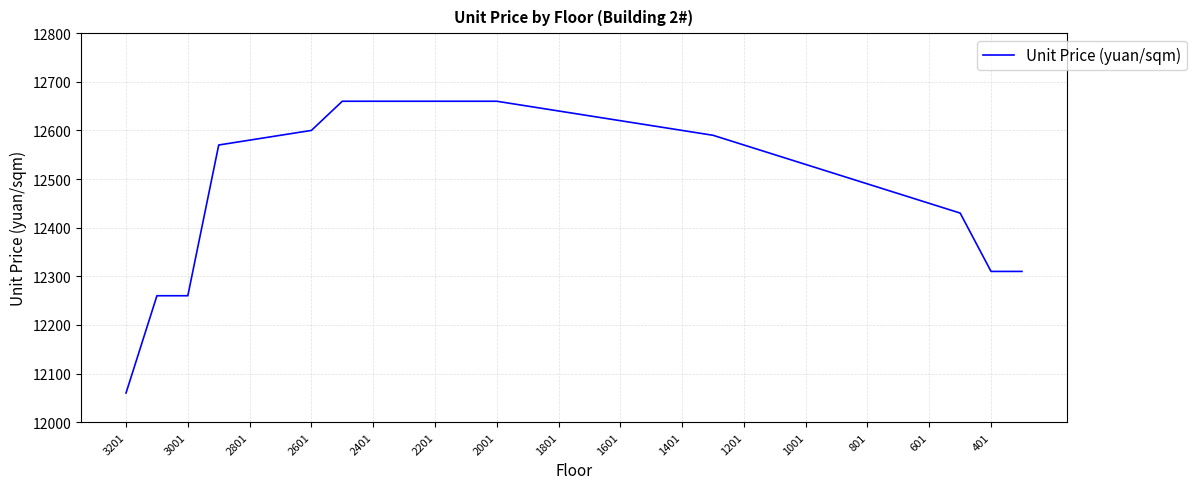

Reading right to left, transcribe all the data shown in this chart.

12310	12310	12430	12450	12470	12490	12510	12530	12550	12570	12590	12600	12610	12620	12630	12640	12650	12660	12660	12660	12660	12660	12660	12600	12590	12580	12570	12260	12260	12060